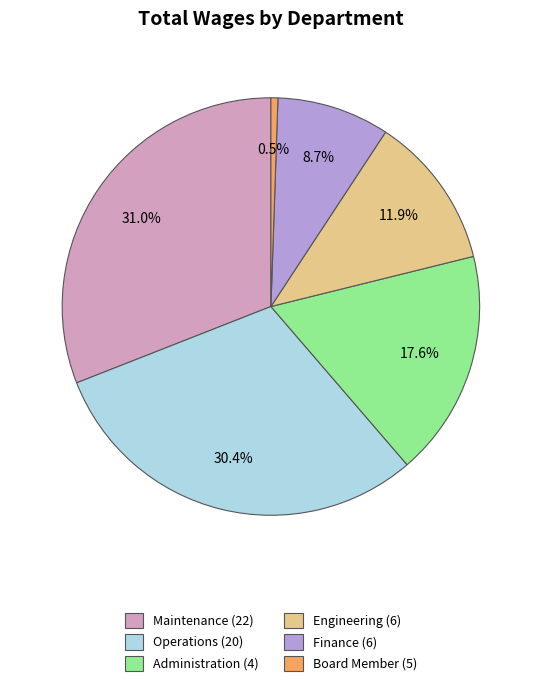

To the nearest percent, what percentage of the pie is Administration?

18%